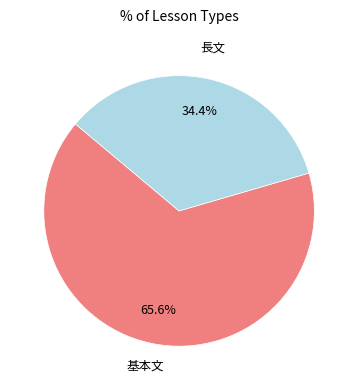

How many segments does this pie chart have?

2